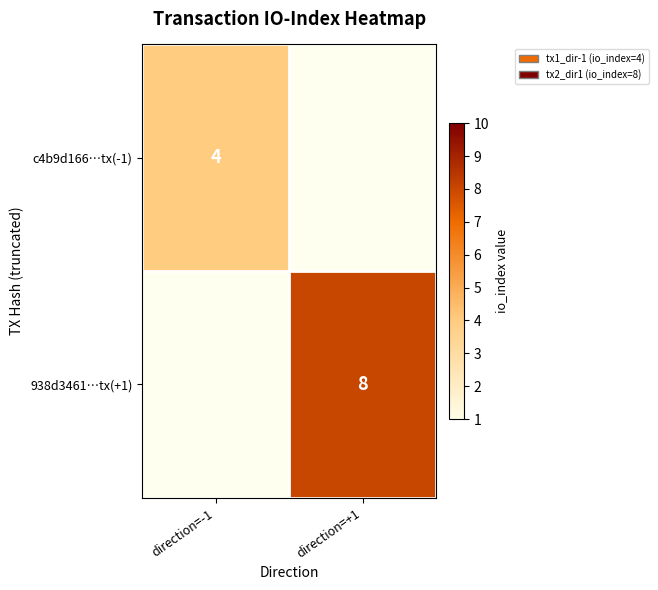

The value of 938d3461…tx(+1) at direction=+1 is 8. True or false?

True